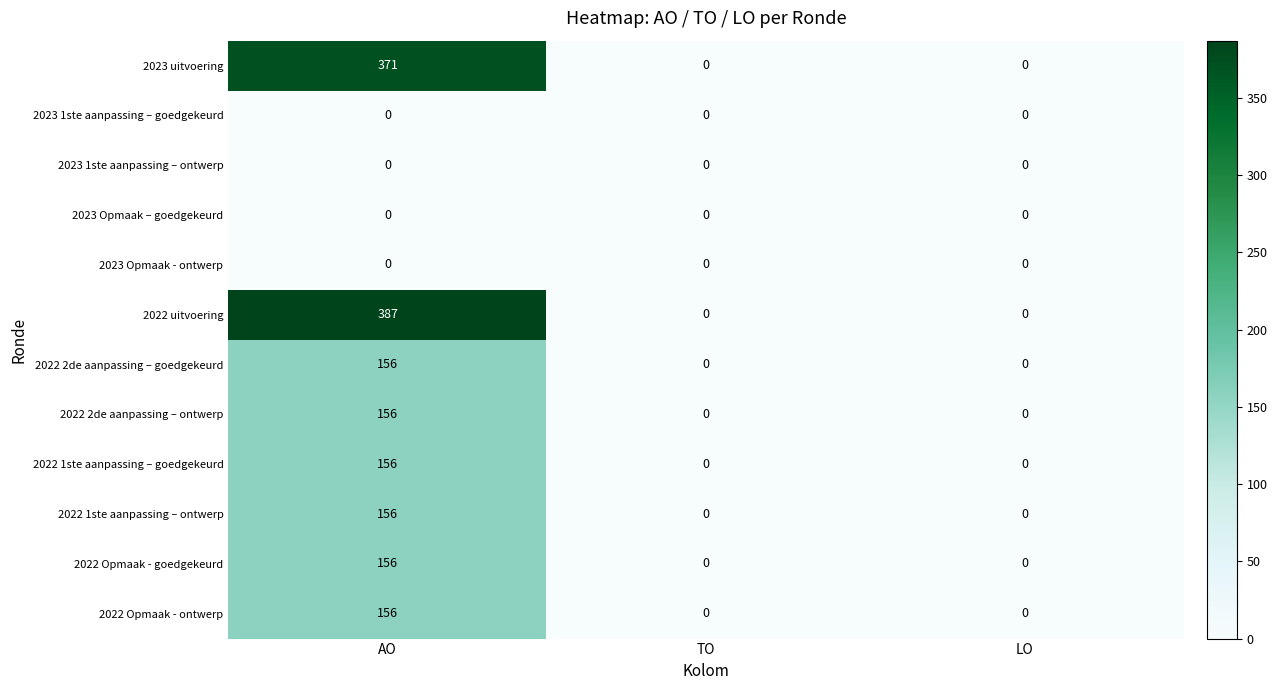

Is it true that 2023 1ste aanpassing – ontwerp equals 0 at AO?

True